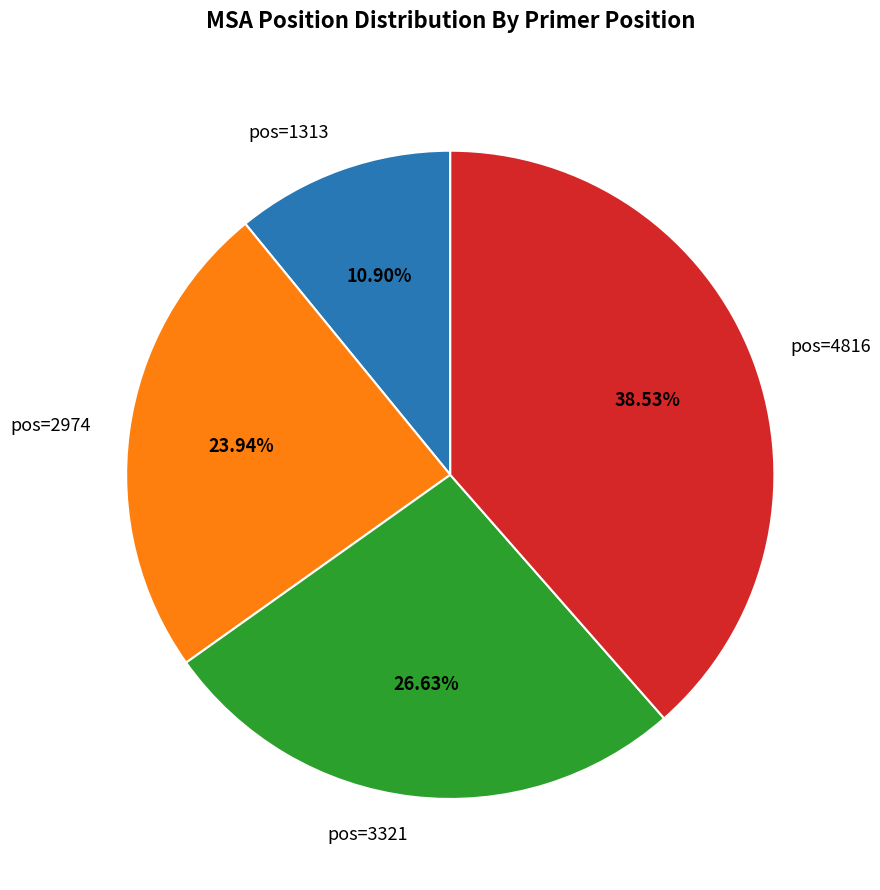

To the nearest percent, what is the average slice percentage?

25%